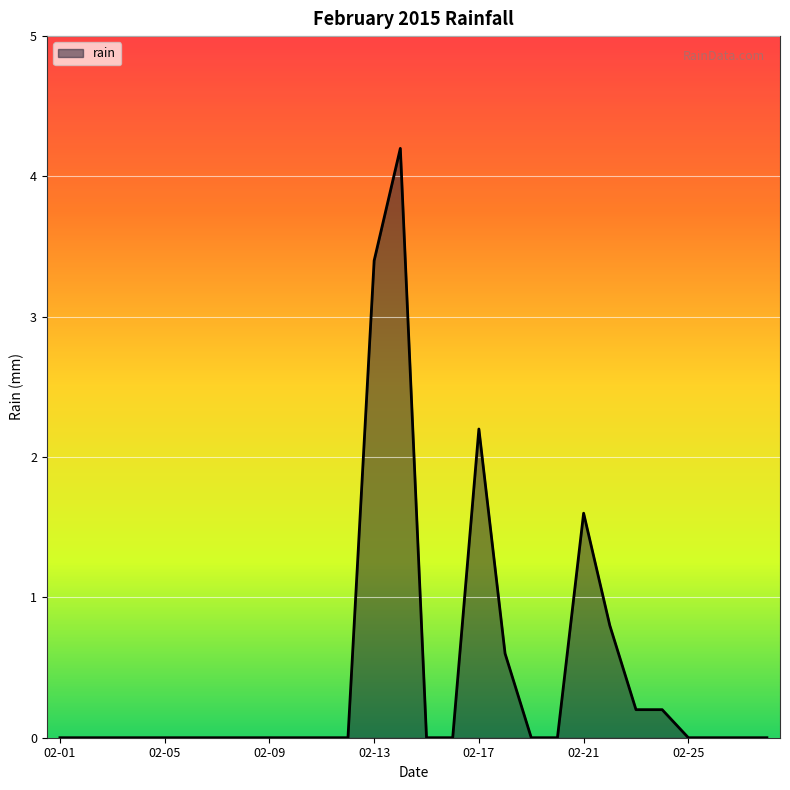

What is the difference between the maximum and minimum values?

4.2